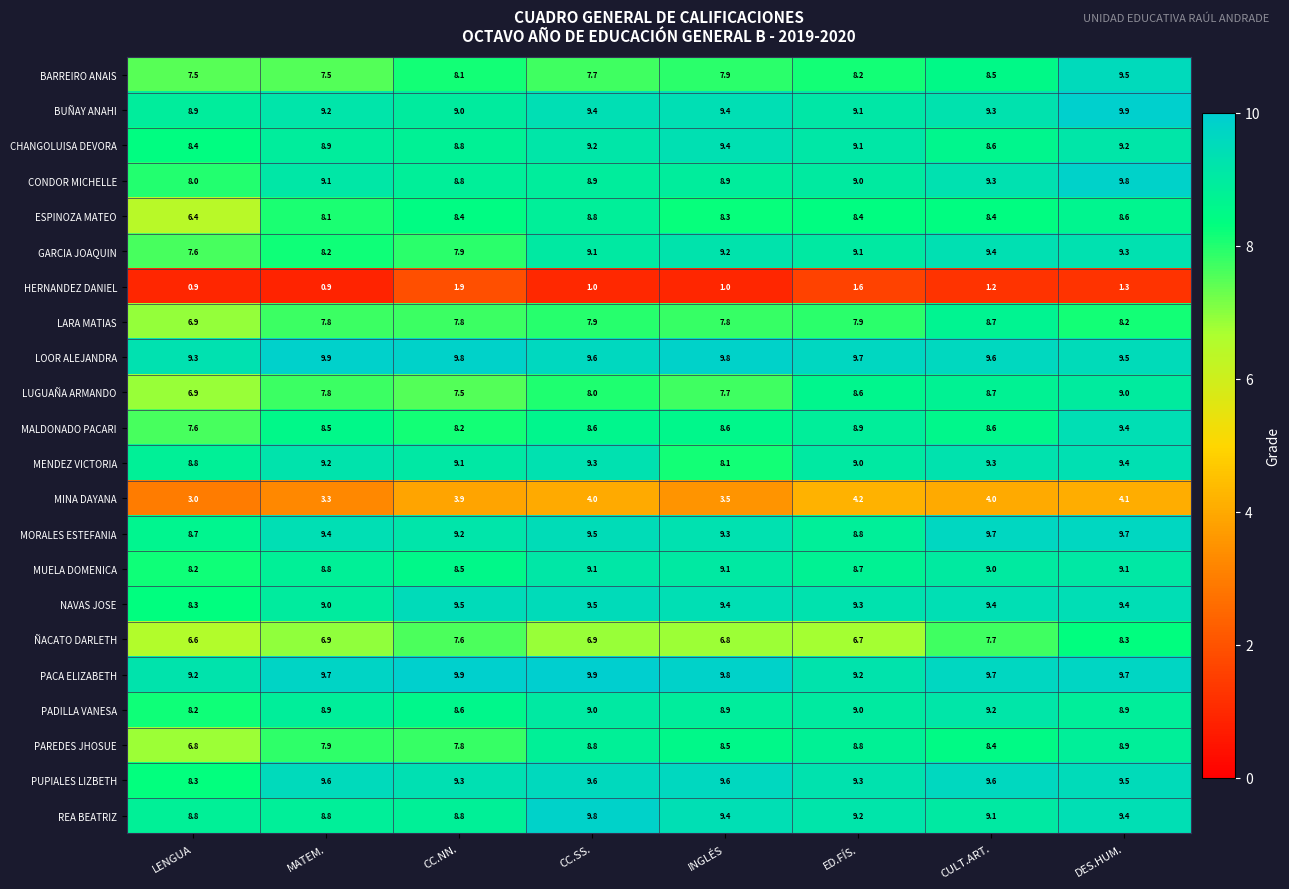

What is the spread (max minus min) of values at CC.SS.?

8.9